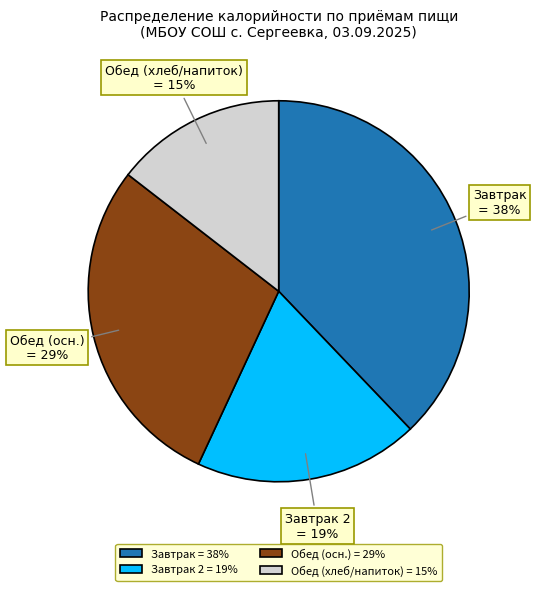

Combined, do Обед (хлеб/напиток) and Обед (осн.) account for over 50%?

No